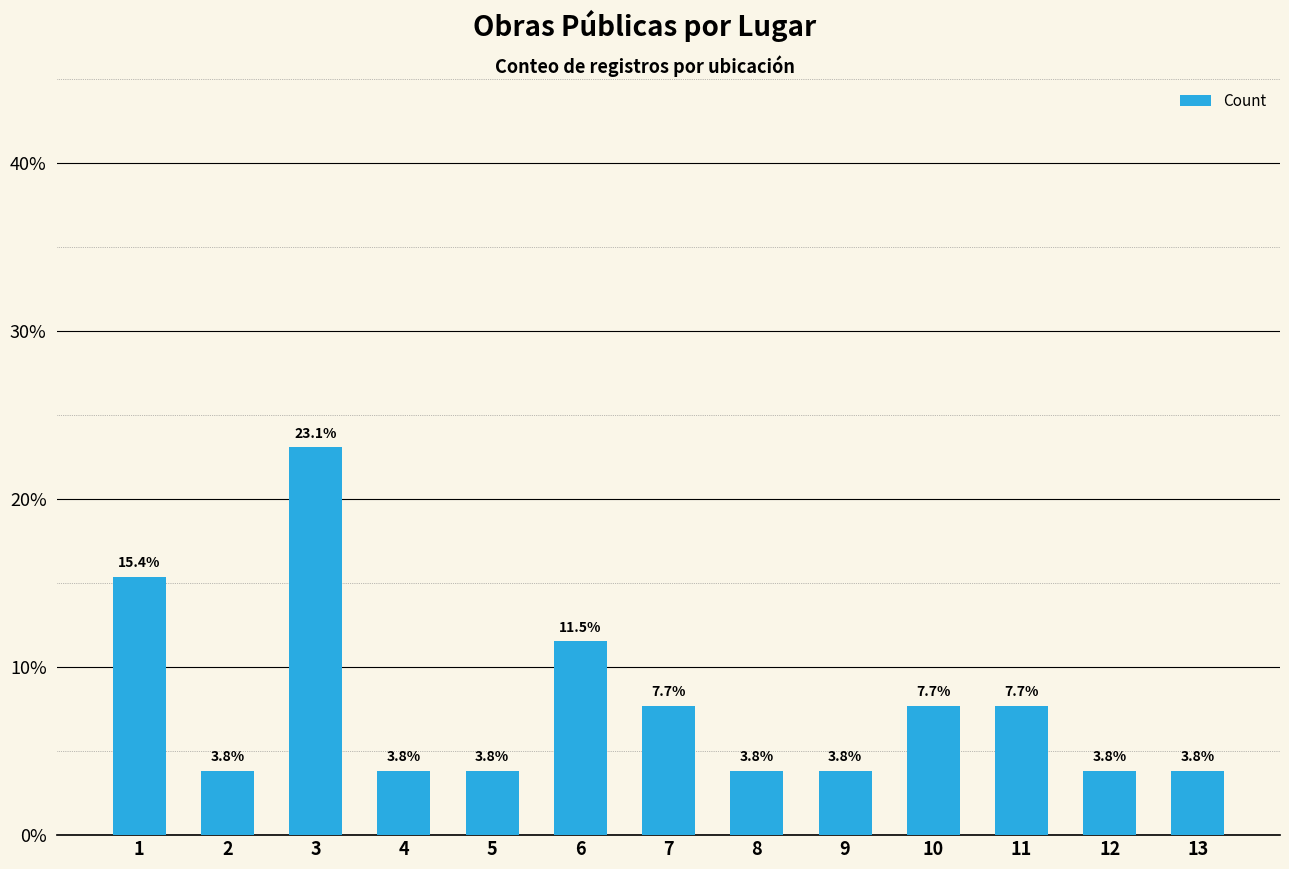

Which label corresponds to the largest value in the chart?

3